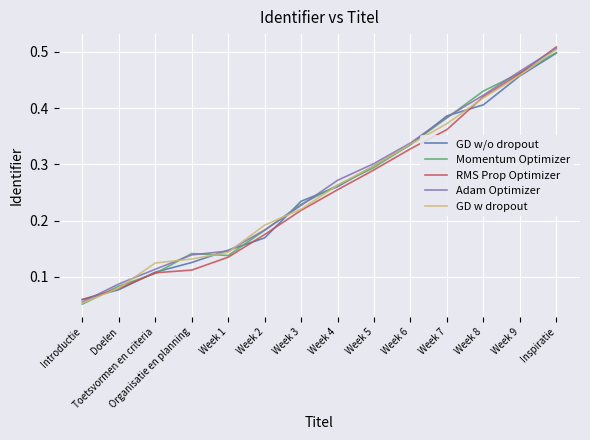

At which label is GD w/o dropout closest to 0?

Introductie